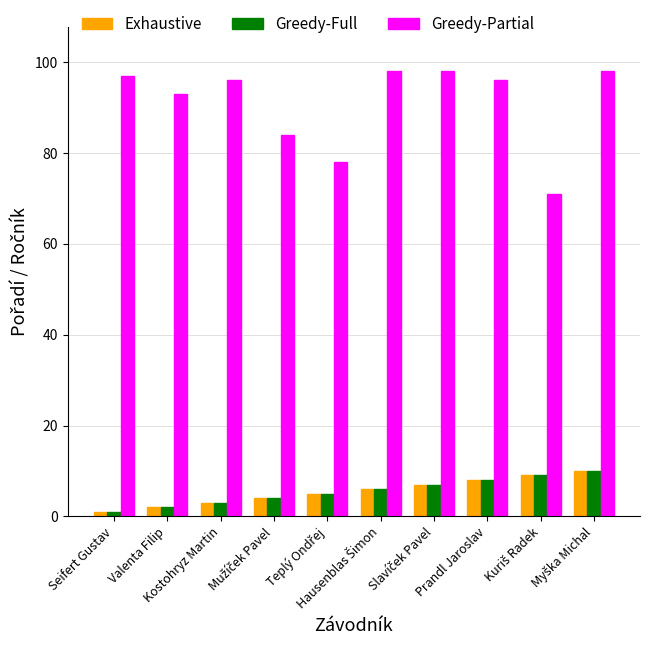

Which series has the widest spread of values?

Greedy-Partial